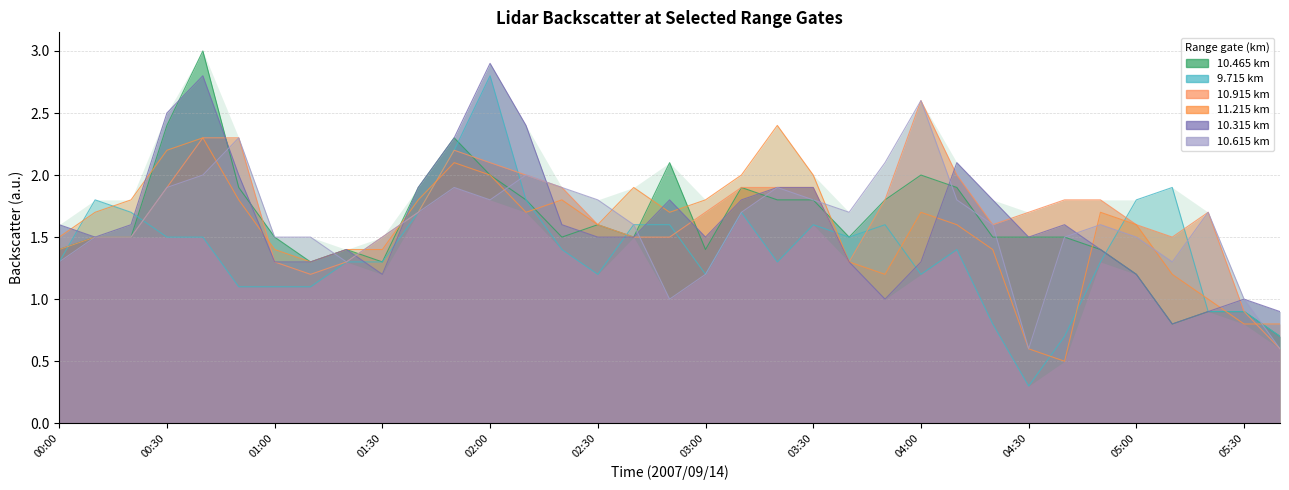

Where do 9.715 and 10.315 first cross each other?

2007/09/14 00:00 and 2007/09/14 00:10